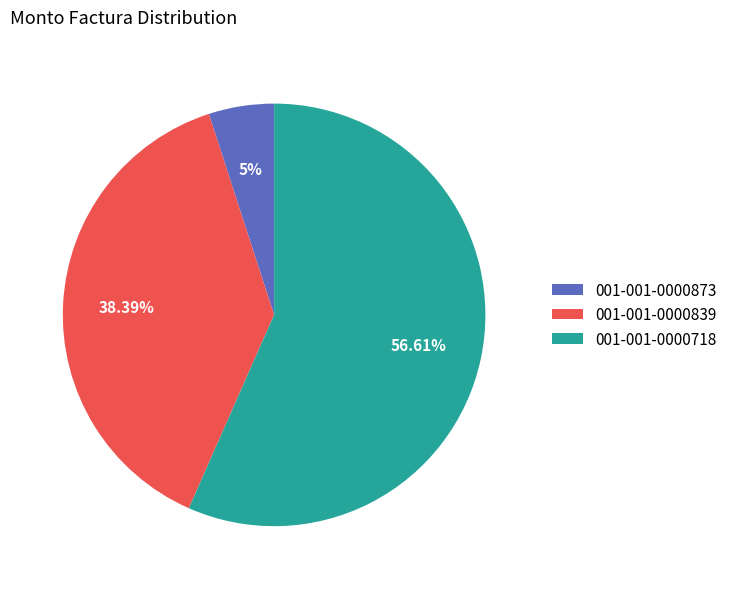

How many slices are in this pie chart?

3